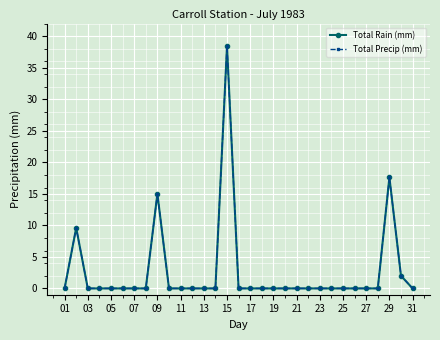

Does the chart have visible grid lines?

Yes